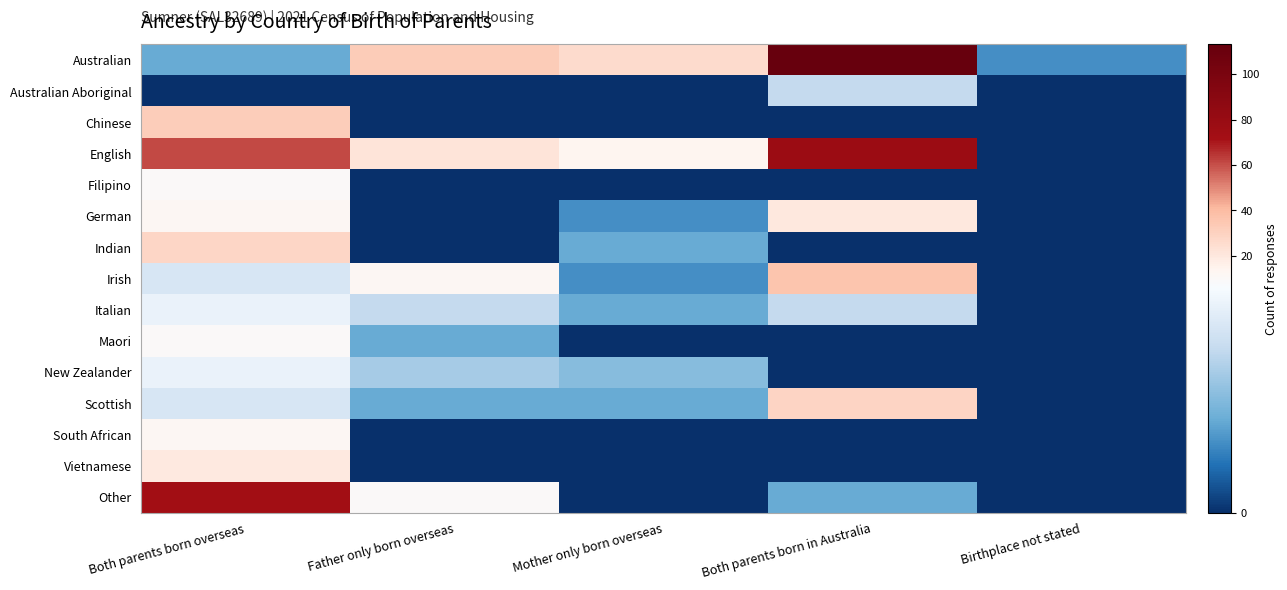

Reading left to right, list all the values displayed in this chart.

Australian: Both parents born overseas=4	Father only born overseas=33	Mother only born overseas=26	Both parents born in Australia=113	Birthplace not stated=3
Australian Aboriginal: Both parents born overseas=0	Father only born overseas=0	Mother only born overseas=0	Both parents born in Australia=7	Birthplace not stated=0
Chinese: Both parents born overseas=32	Father only born overseas=0	Mother only born overseas=0	Both parents born in Australia=0	Birthplace not stated=0
English: Both parents born overseas=61	Father only born overseas=22	Mother only born overseas=14	Both parents born in Australia=78	Birthplace not stated=0
Filipino: Both parents born overseas=10	Father only born overseas=0	Mother only born overseas=0	Both parents born in Australia=0	Birthplace not stated=0
German: Both parents born overseas=12	Father only born overseas=0	Mother only born overseas=3	Both parents born in Australia=20	Birthplace not stated=0
Indian: Both parents born overseas=28	Father only born overseas=0	Mother only born overseas=4	Both parents born in Australia=0	Birthplace not stated=0
Irish: Both parents born overseas=8	Father only born overseas=12	Mother only born overseas=3	Both parents born in Australia=36	Birthplace not stated=0
Italian: Both parents born overseas=9	Father only born overseas=7	Mother only born overseas=4	Both parents born in Australia=7	Birthplace not stated=0
Maori: Both parents born overseas=10	Father only born overseas=4	Mother only born overseas=0	Both parents born in Australia=0	Birthplace not stated=0
New Zealander: Both parents born overseas=9	Father only born overseas=6	Mother only born overseas=5	Both parents born in Australia=0	Birthplace not stated=0
Scottish: Both parents born overseas=8	Father only born overseas=4	Mother only born overseas=4	Both parents born in Australia=29	Birthplace not stated=0
South African: Both parents born overseas=12	Father only born overseas=0	Mother only born overseas=0	Both parents born in Australia=0	Birthplace not stated=0
Vietnamese: Both parents born overseas=19	Father only born overseas=0	Mother only born overseas=0	Both parents born in Australia=0	Birthplace not stated=0
Other: Both parents born overseas=73	Father only born overseas=10	Mother only born overseas=0	Both parents born in Australia=4	Birthplace not stated=0